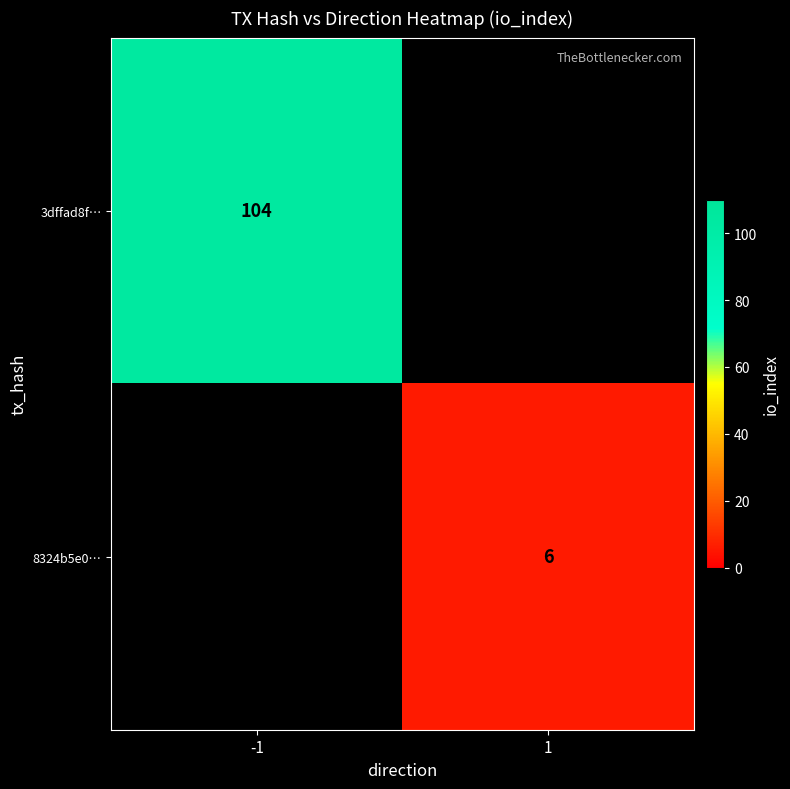

The value of 8324b5e0… at 1 is 6. True or false?

True